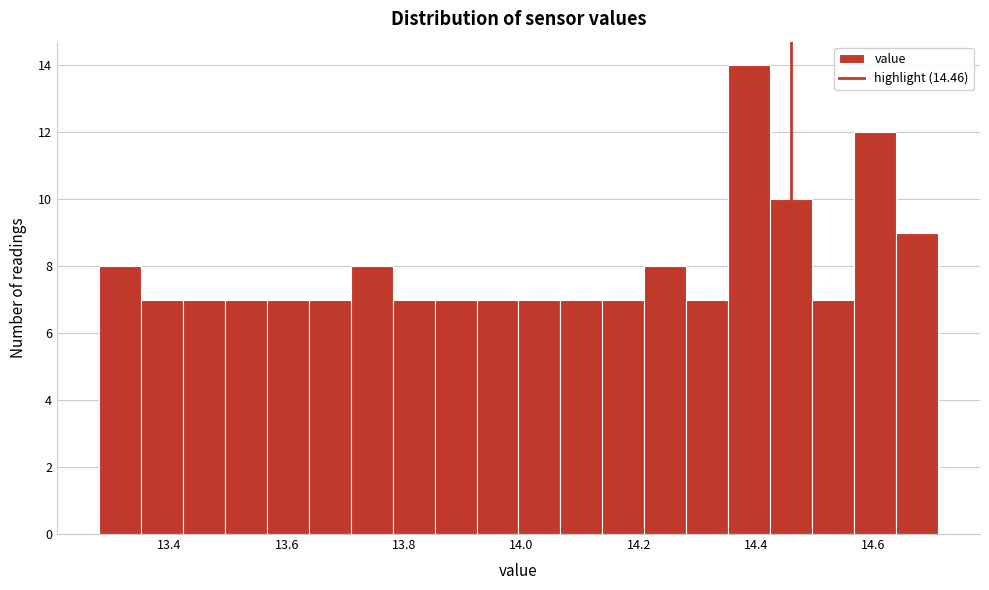

Around what value on the x-axis is the tallest bar? Give the approximate position of its centre, as read against the axis.

14.38